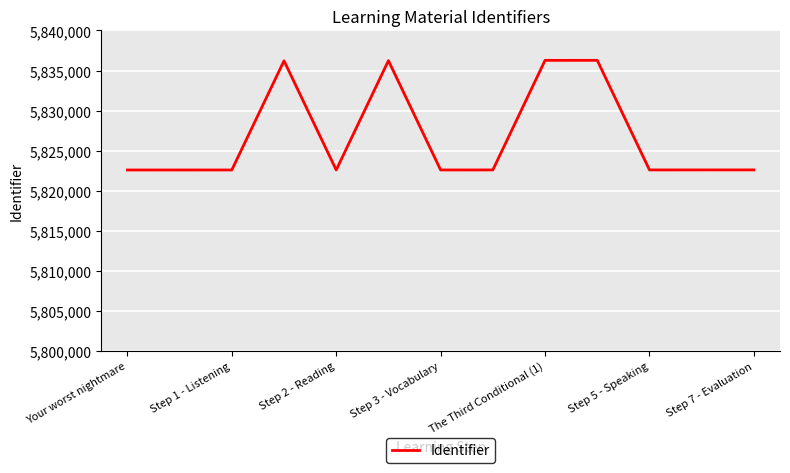

What is the greatest value displayed?

5836272